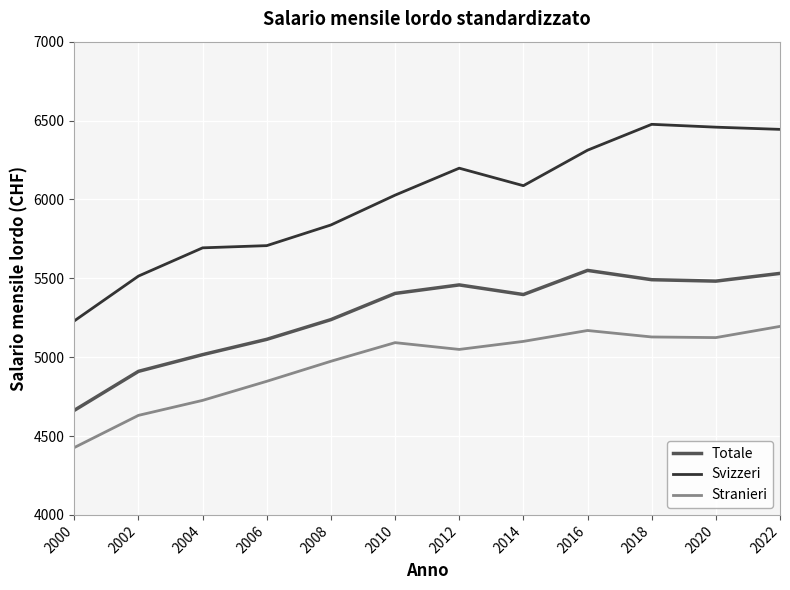

True or false: Svizzeri and Totale intersect in this chart.

False